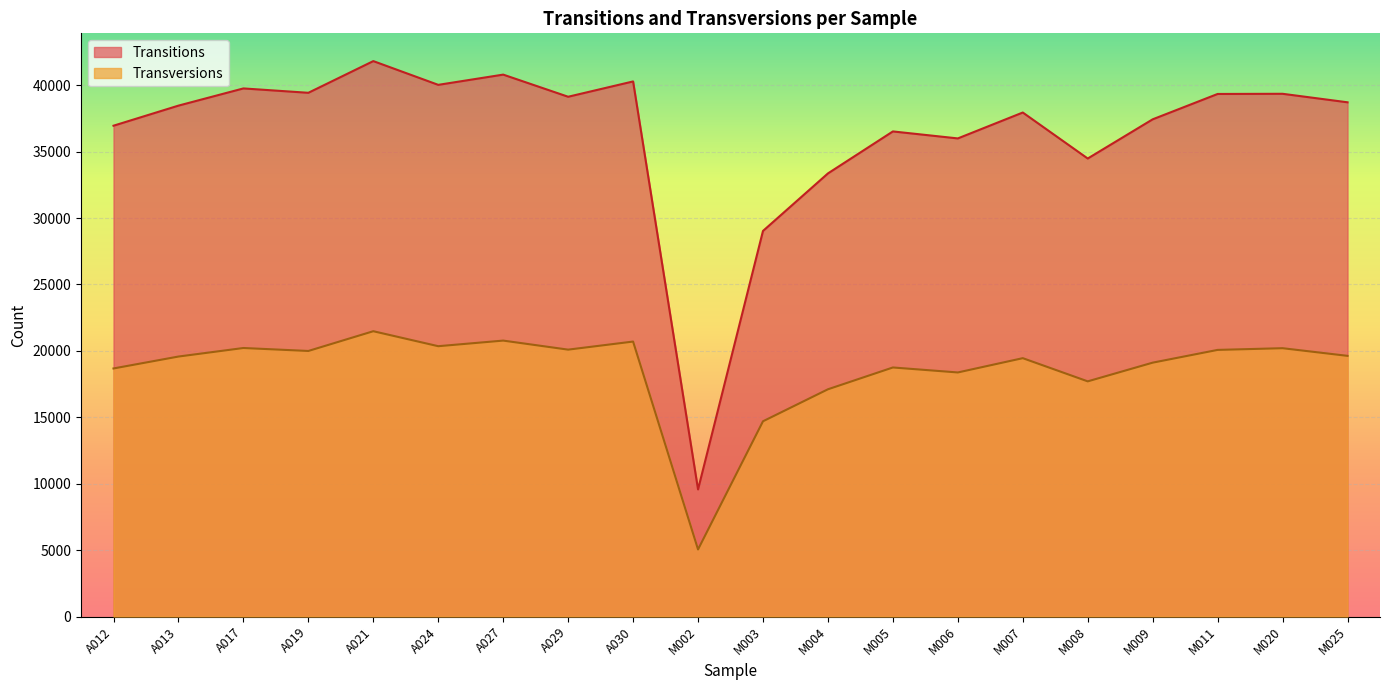

True or false: Transitions has more than 2 points higher than both neighbors.

True